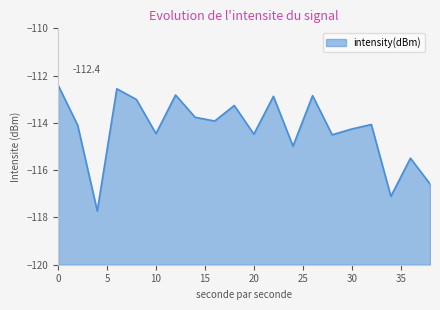

Where is the first local minimum?

4